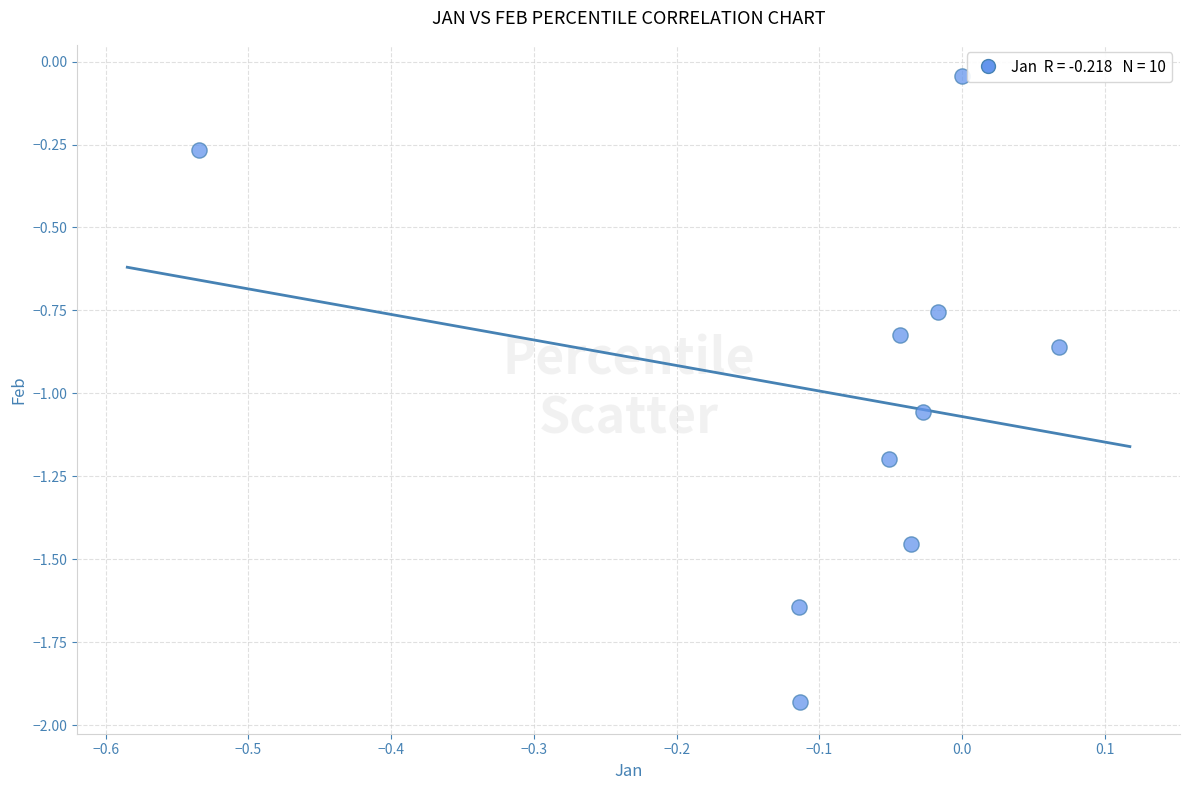

What is the range of X values (max minus min)?

0.6